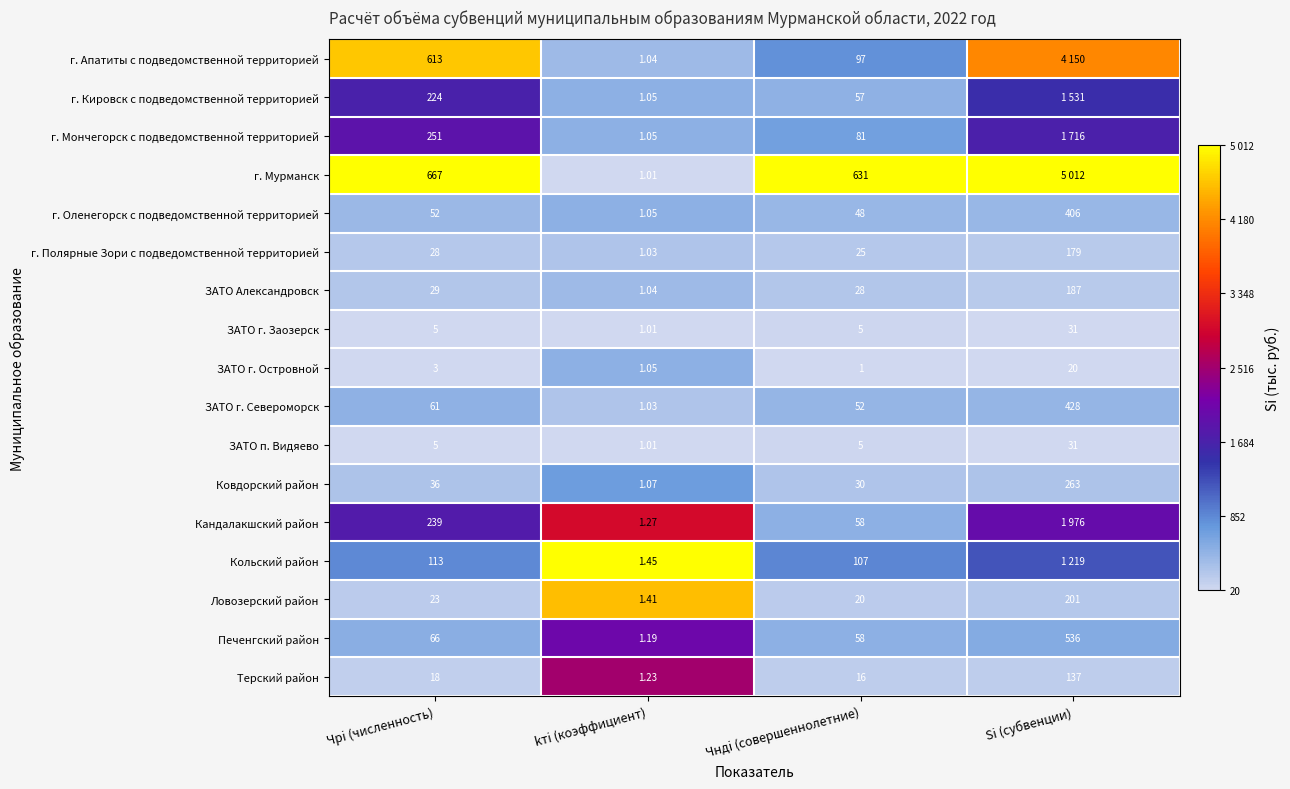

Is the value of Ловозерский район at Чрi (численность) greater than the value of ЗАТО г. Островной at Si (субвенции)?

Yes